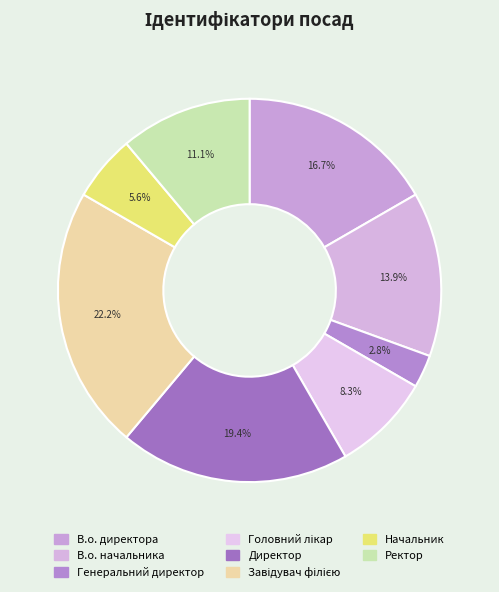

Is there a majority slice in this chart?

No